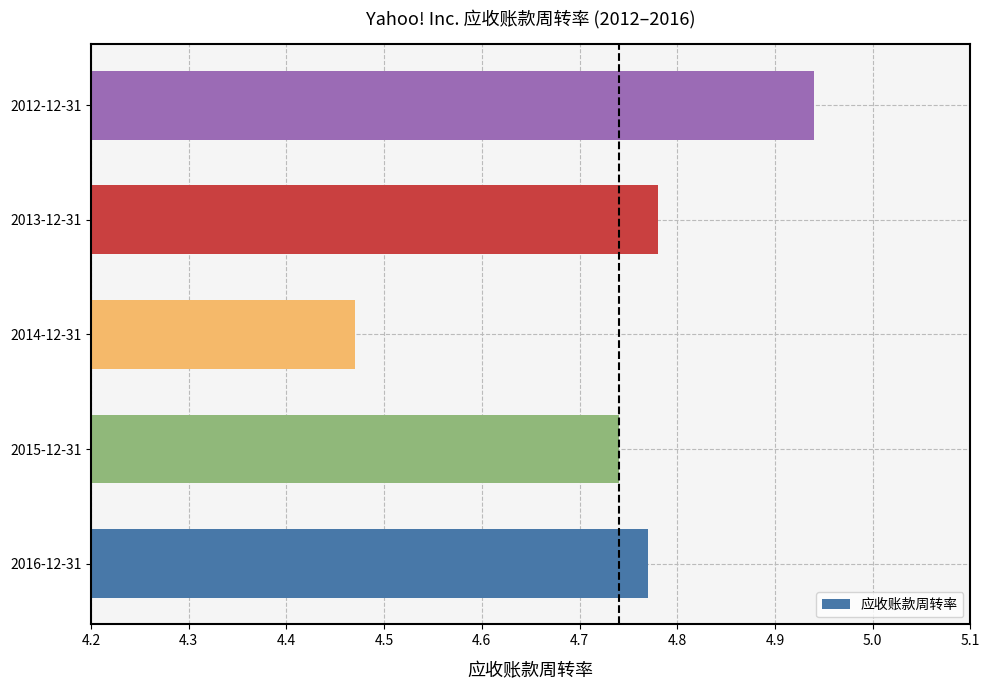

Which label corresponds to the smallest value in the chart?

2014-12-31